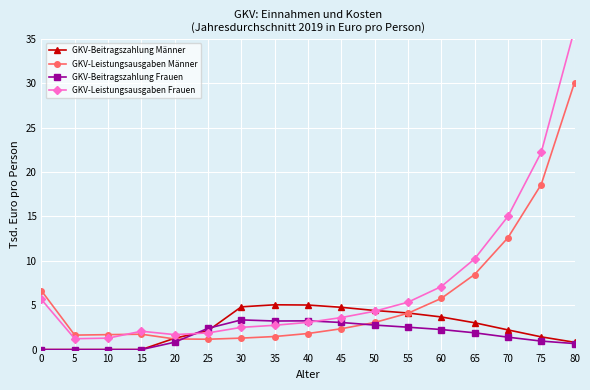

What is the highest value of the GKV-Beitragszahlung Männer series?

5.0